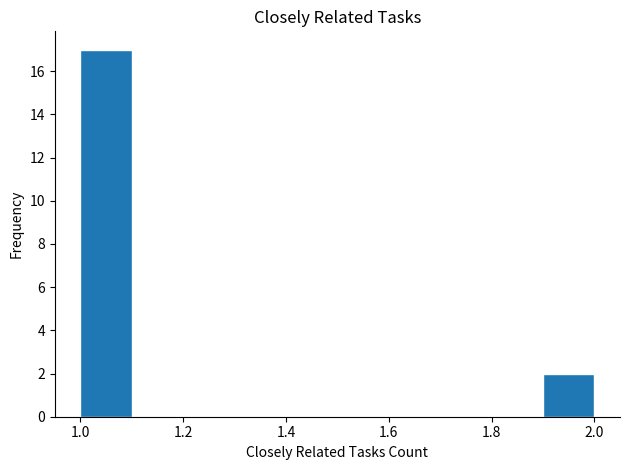

What is the height of the bar covering 1.0 to 1.1 on the x-axis? The values are not printed on the chart, so give them approximately, as read against the axis.

17